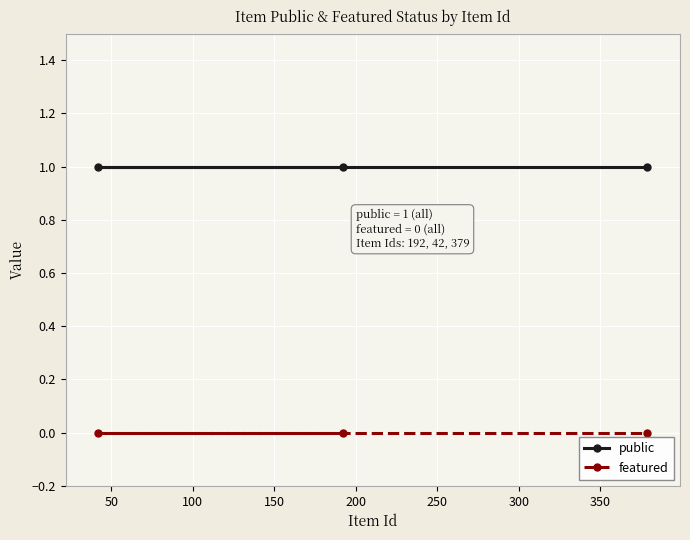

What are all the series names shown in the legend?

public, featured